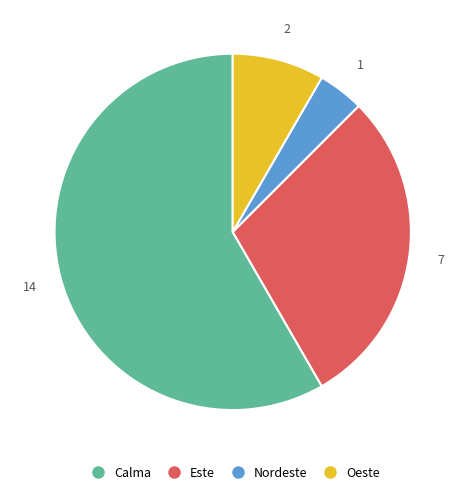

Rank the categories by value from lowest to highest.

Nordeste, Oeste, Este, Calma